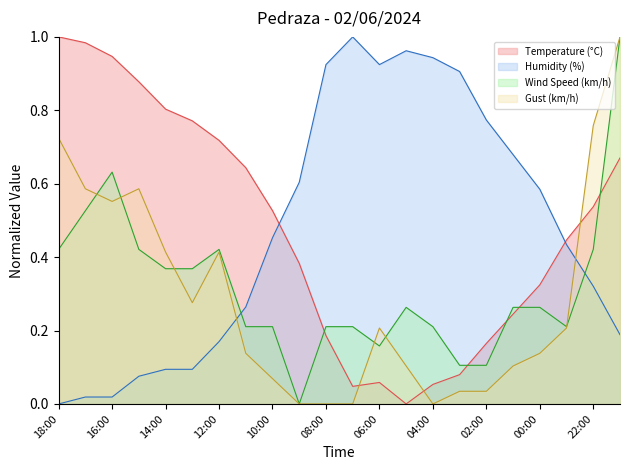

How many times do Wind Speed (km/h) and Gust (km/h) cross each other?

6